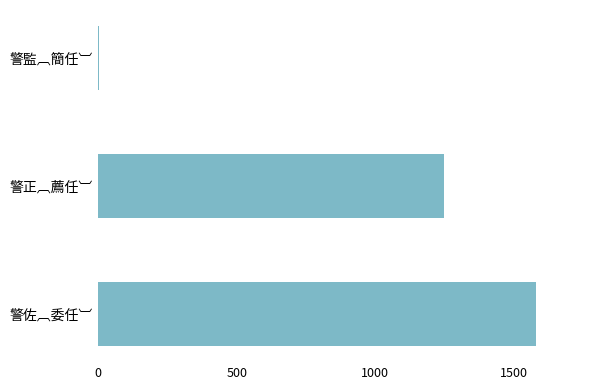

Count the number of data series in this chart.

1